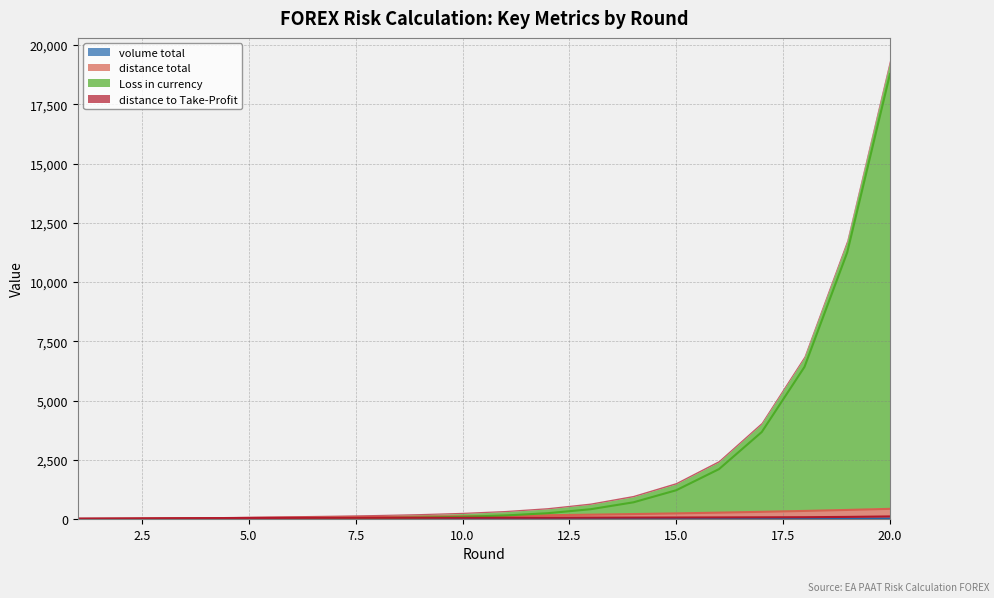

True or false: Loss in currency has a value of 10.6 at 5.

True